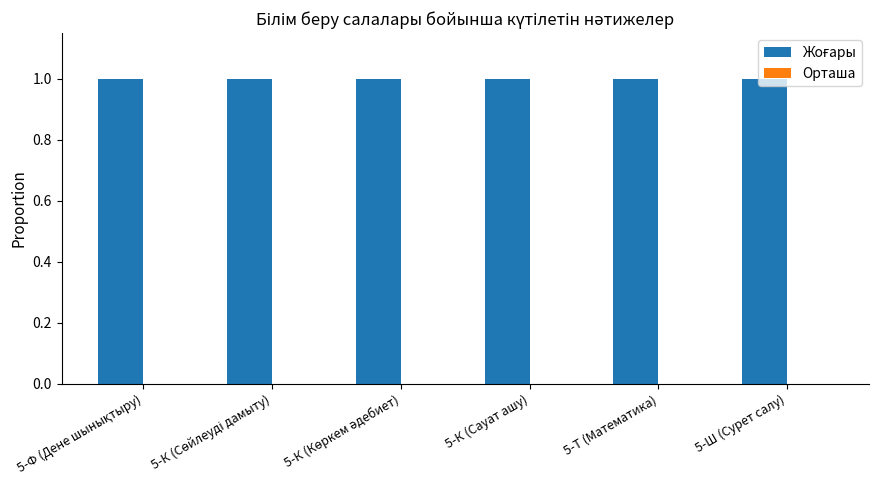

Read the Жоғары value at 5-К (Сауат ашу).

1